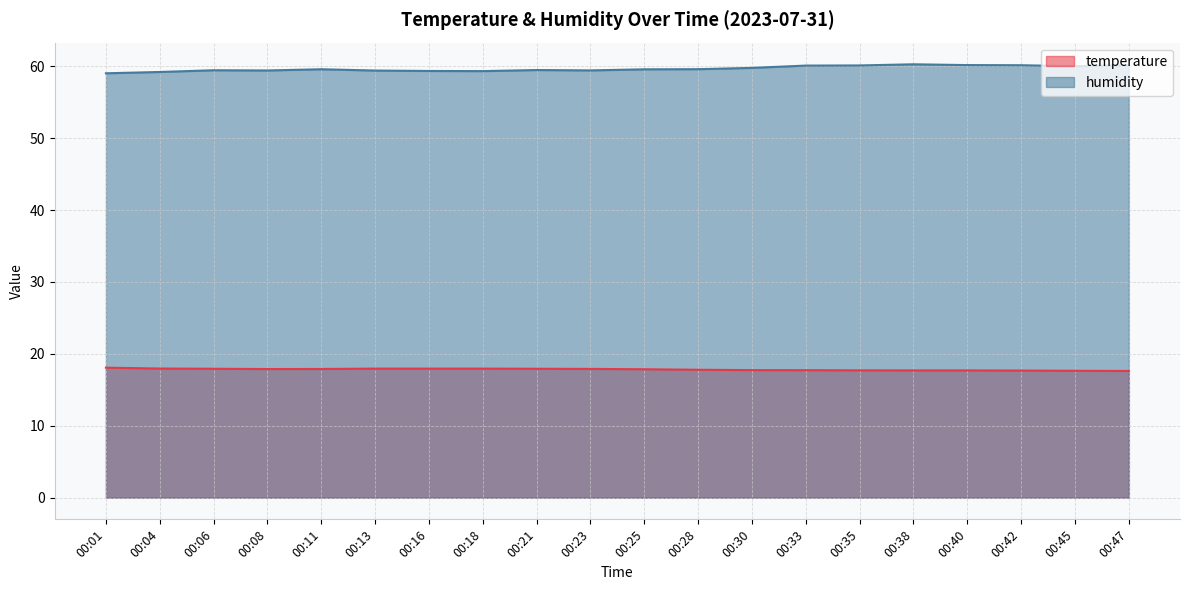

Reading left to right, transcribe all the data shown in this chart.

temperature: 18.1	18.0	17.9	17.9	17.9	17.9	17.9	17.9	17.9	17.9	17.9	17.8	17.7	17.7	17.7	17.7	17.7	17.7	17.6	17.6
humidity: 59.0	59.2	59.4	59.4	59.6	59.4	59.3	59.3	59.5	59.4	59.6	59.6	59.8	60.1	60.1	60.3	60.2	60.1	60.0	60.1